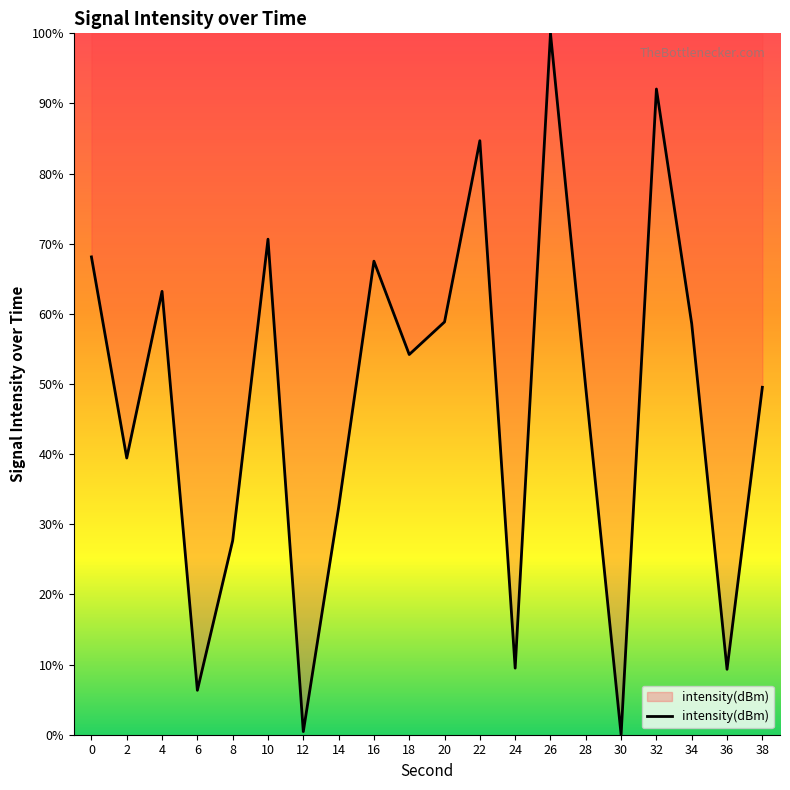

What is the maximum value shown in the chart?

100.0